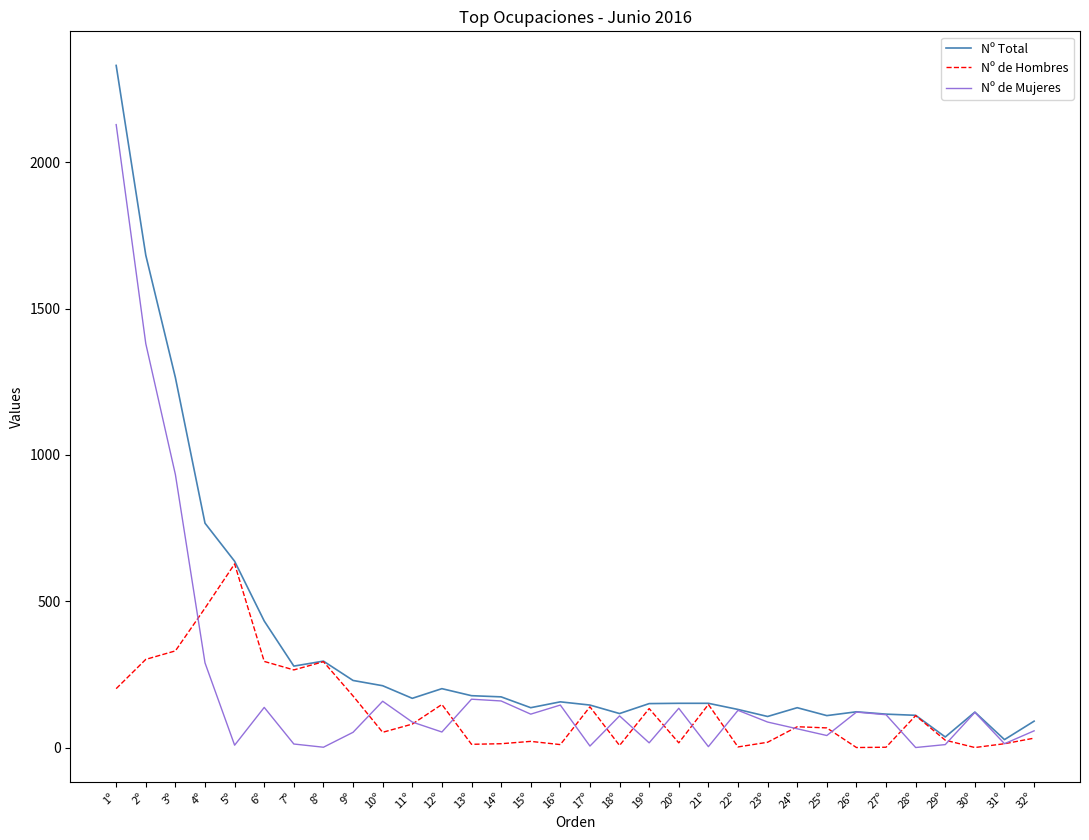

Between 6º and 10º, which series saw the biggest shift?

Nº de Hombres